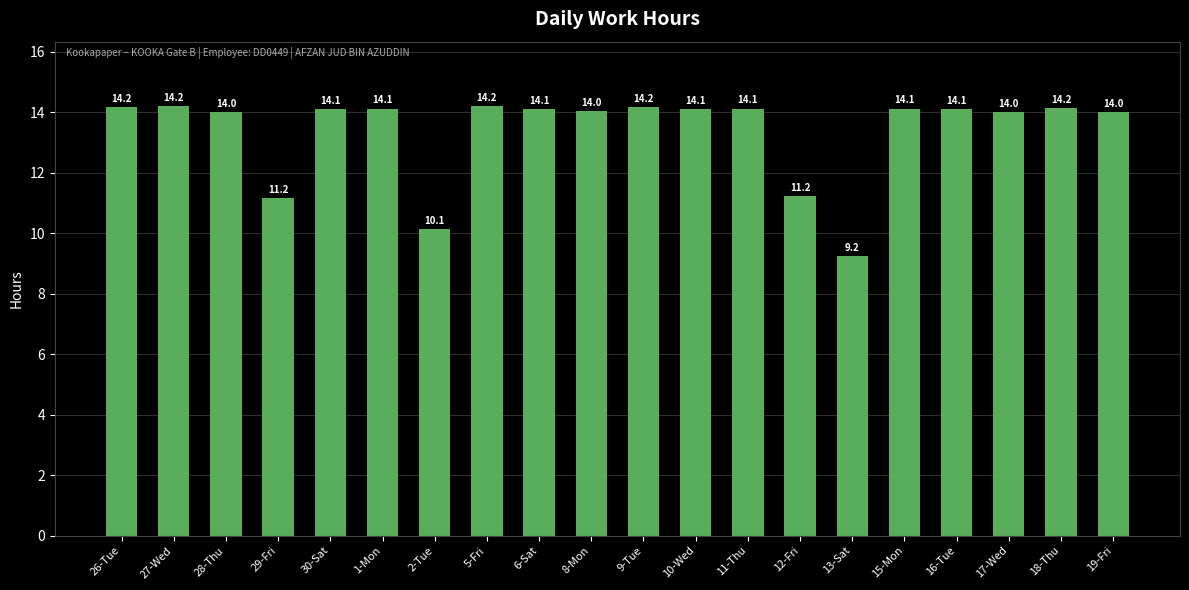

Does the chart contain stacked bars?

No